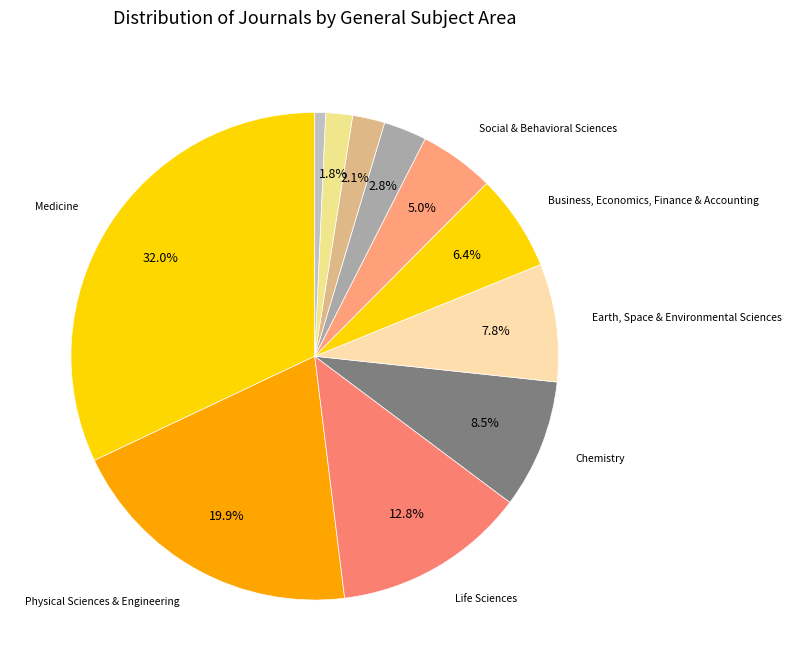

Which category has the biggest portion of the pie?

Medicine